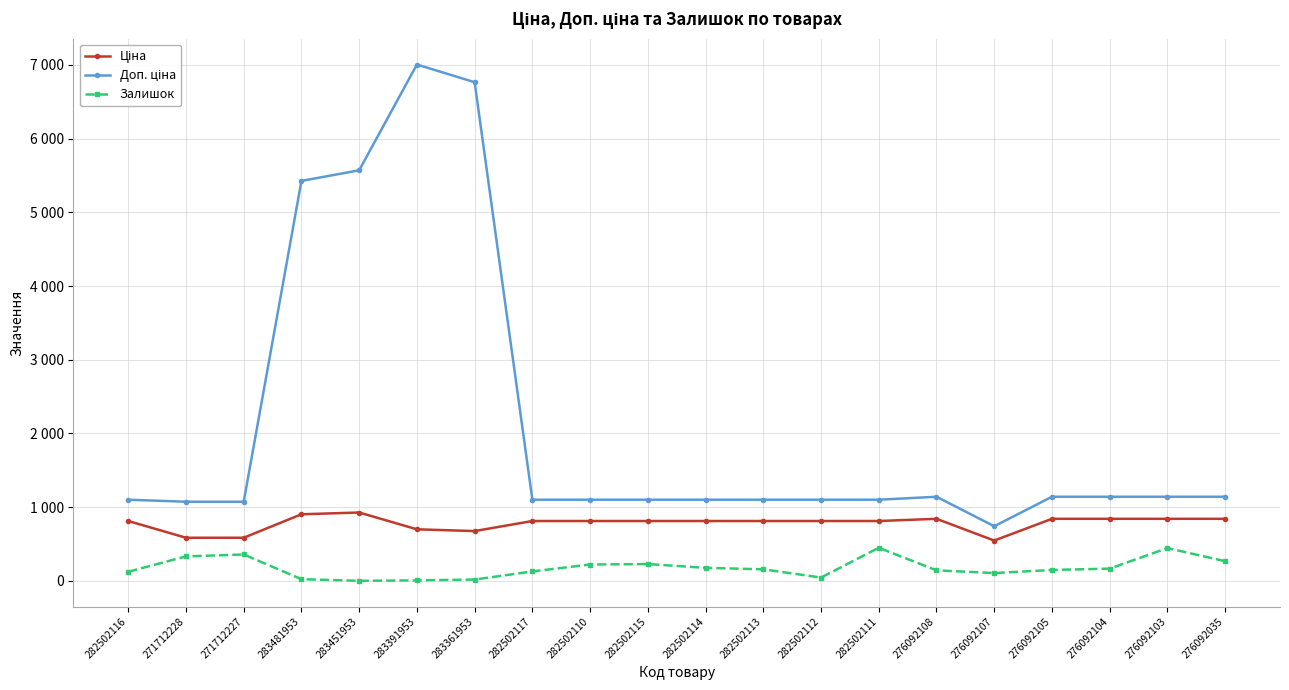

Which label corresponds to the smallest value in the chart?

283451953